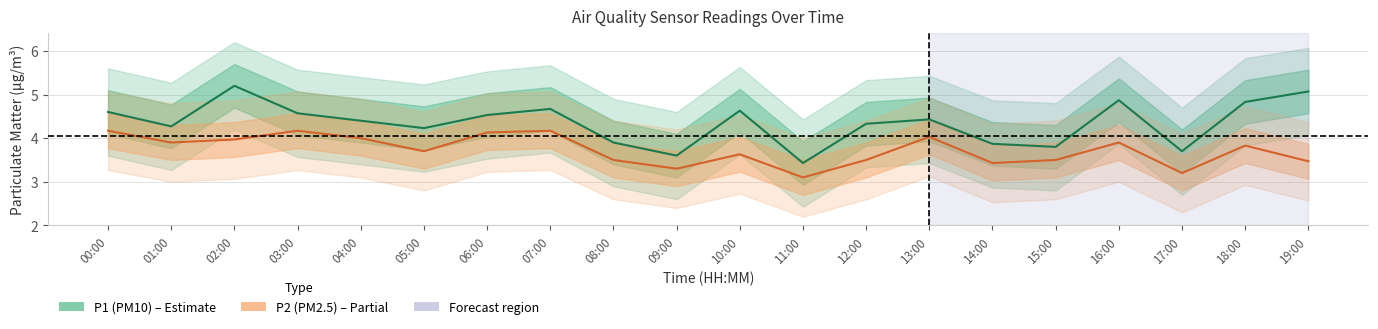

Where does the P1 (PM10) series first go above 4?

00:00